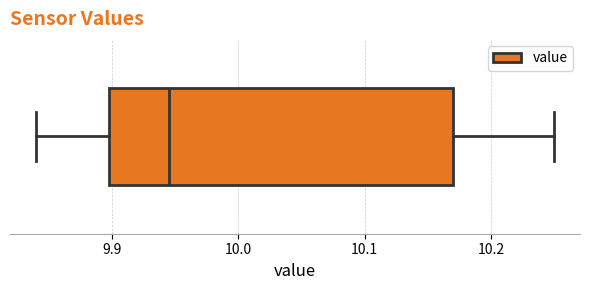

Transcribe this box plot: give where the median line is, the range the box spans, and where the two whiskers end, as read against the x-axis. The values are not printed on the chart, so give them approximately, as read against the axis.

median 9.95, box 9.90 to 10.17, whiskers 9.84 to 10.25